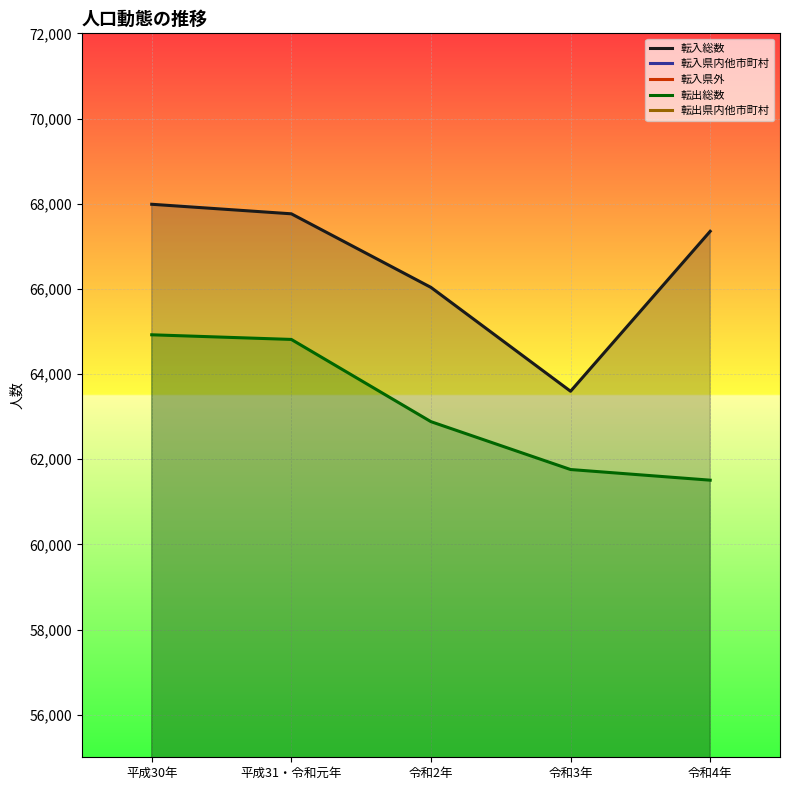

True or false: 転出県内他市町村 and 転入総数 cross at least once.

False